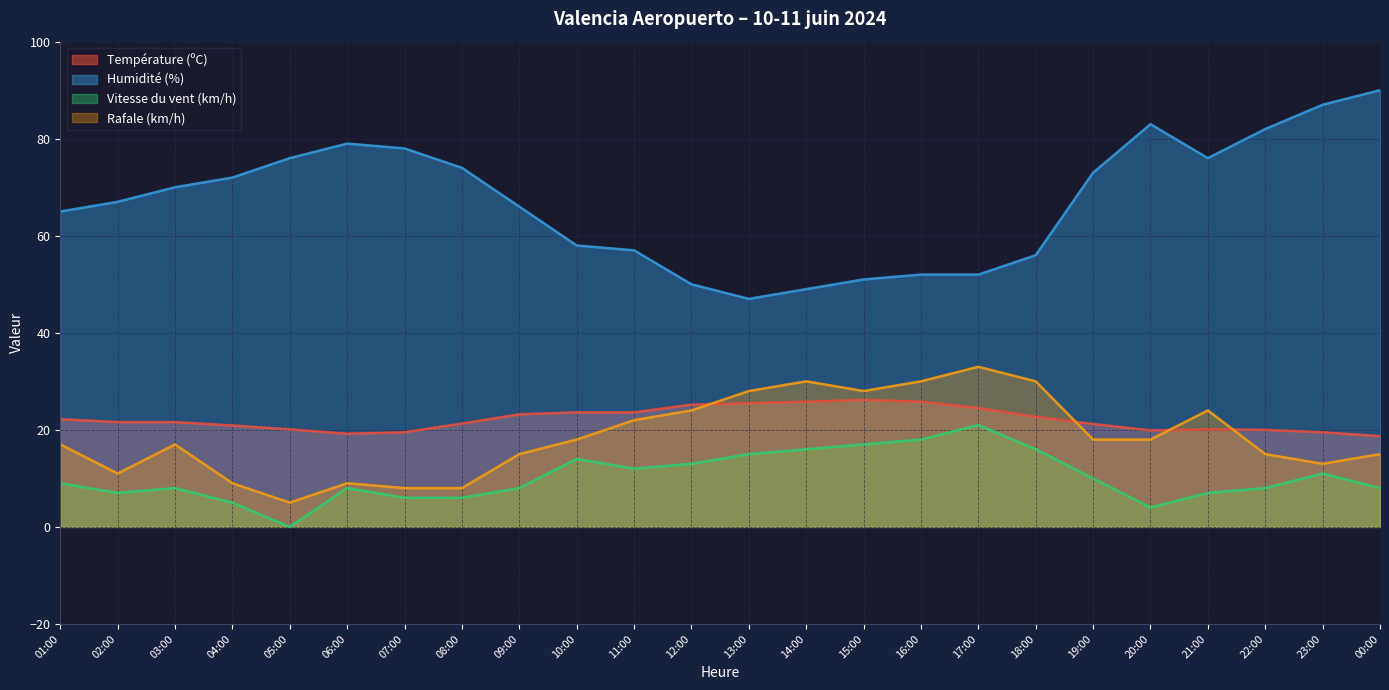

True or false: Humidité (%) has more than 0 interior local peaks.

True